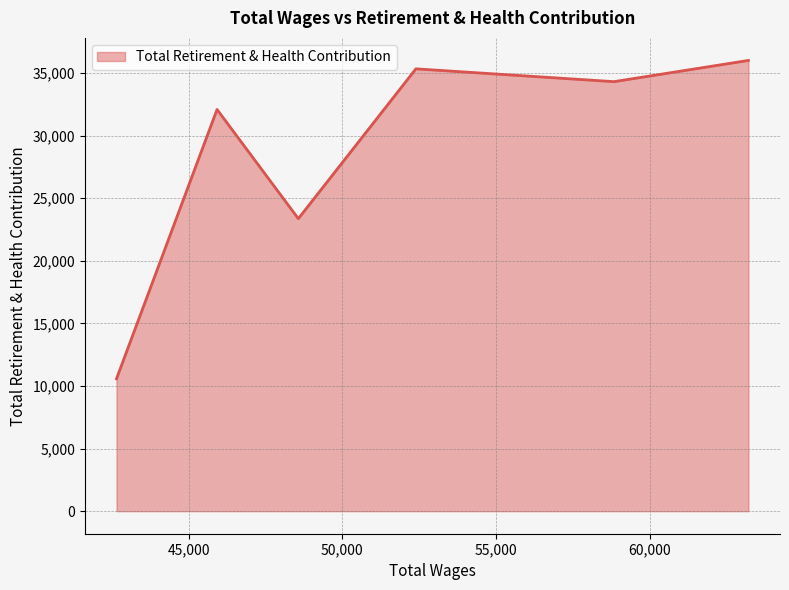

What is the minimum value shown in the chart?

10581